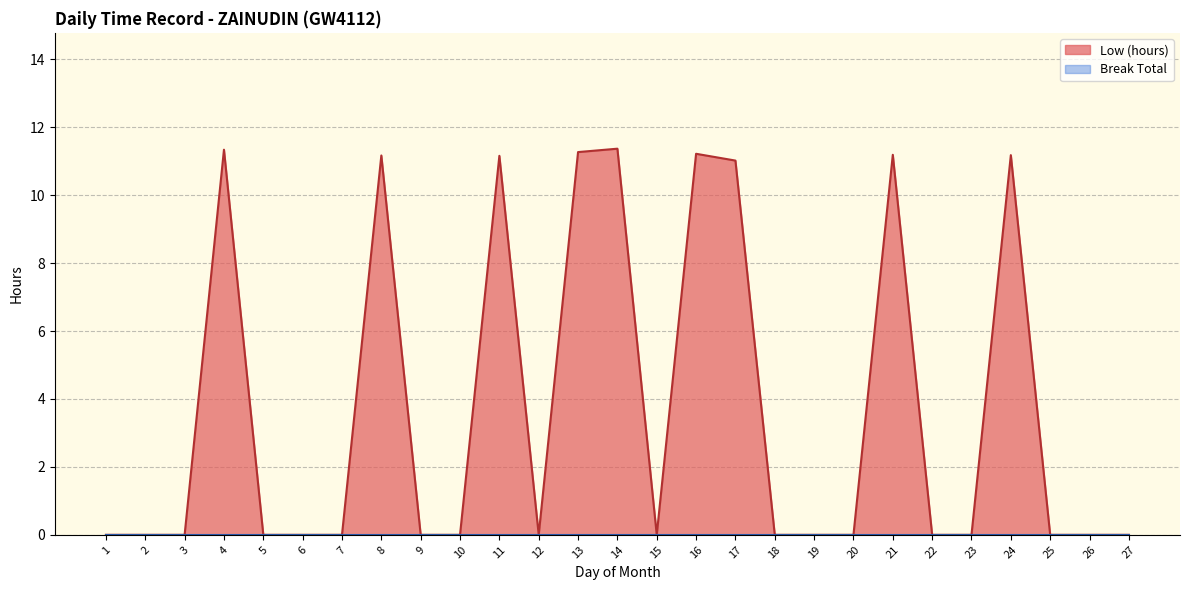

Reading left to right, extract all data points from this chart.

0.0	0.0	0.0	11.3	0.0	0.0	0.0	11.2	0.0	0.0	11.2	0.0	11.3	11.4	0.0	11.2	11.0	0.0	0.0	0.0	11.2	0.0	0.0	11.2	0.0	0.0	0.0